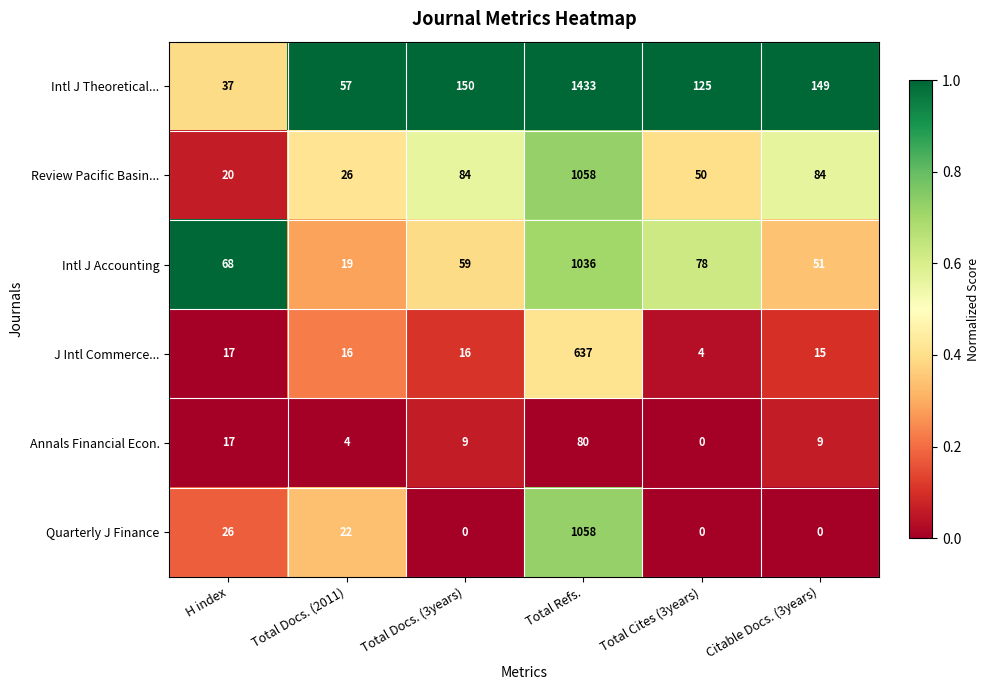

Which category has the lowest value in the J Intl Commerce... series?

Total Cites (3years)